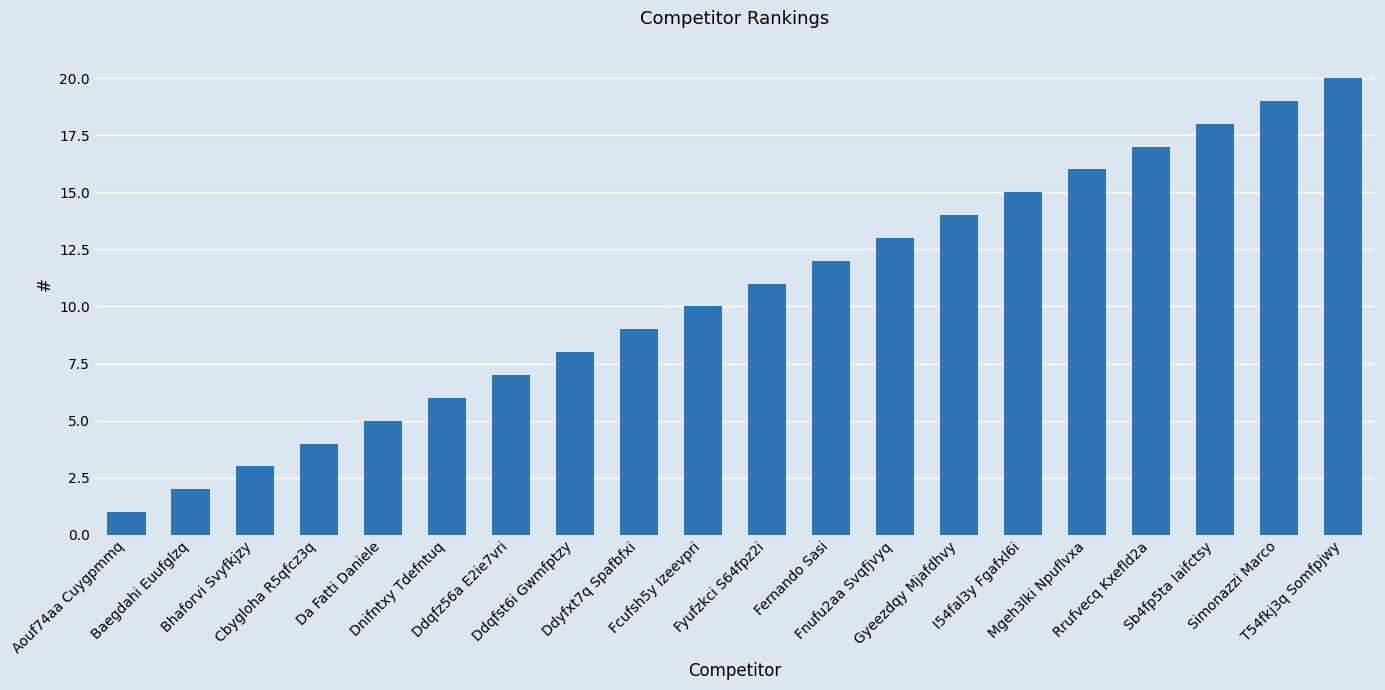

What position from the right is Aouf74aa Cuygpmmq?

20